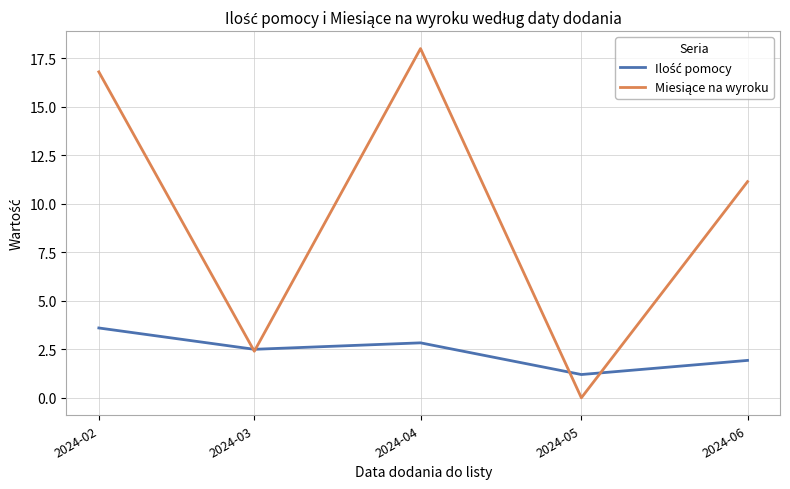

What is the total value across all series at 2024-06?

13.1